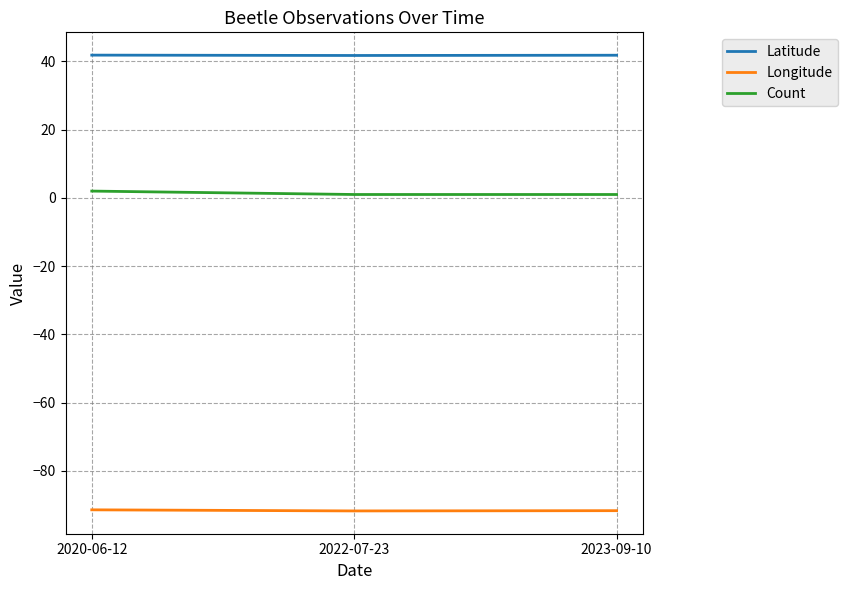

List the series in order of their overall mean, lowest first.

Longitude, Count, Latitude